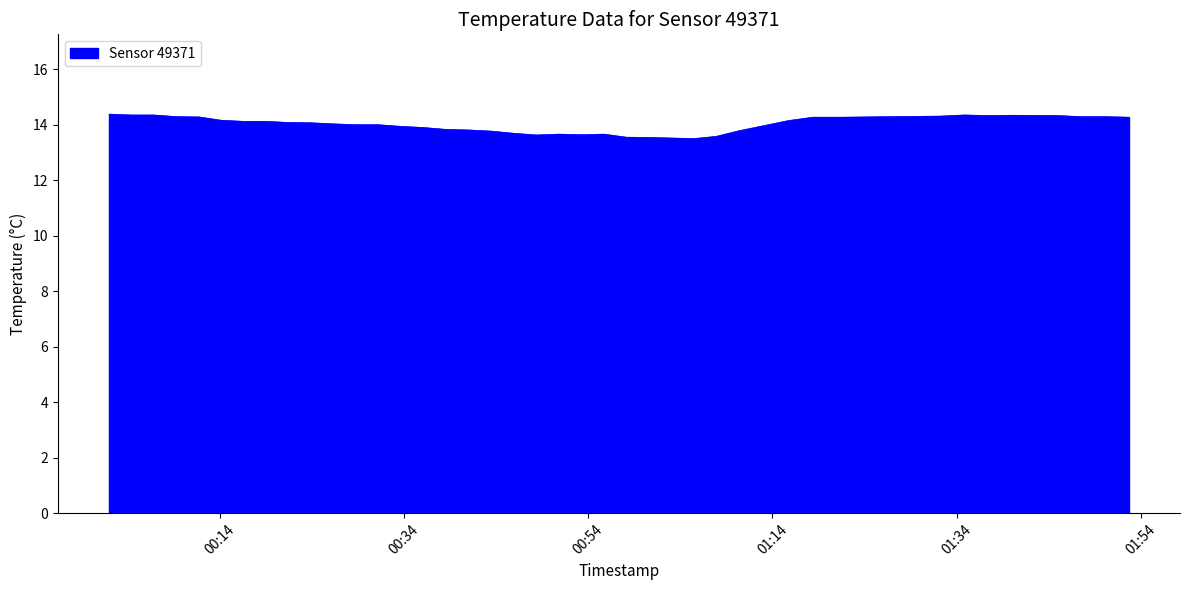

What is the difference between the maximum and minimum values?

0.9